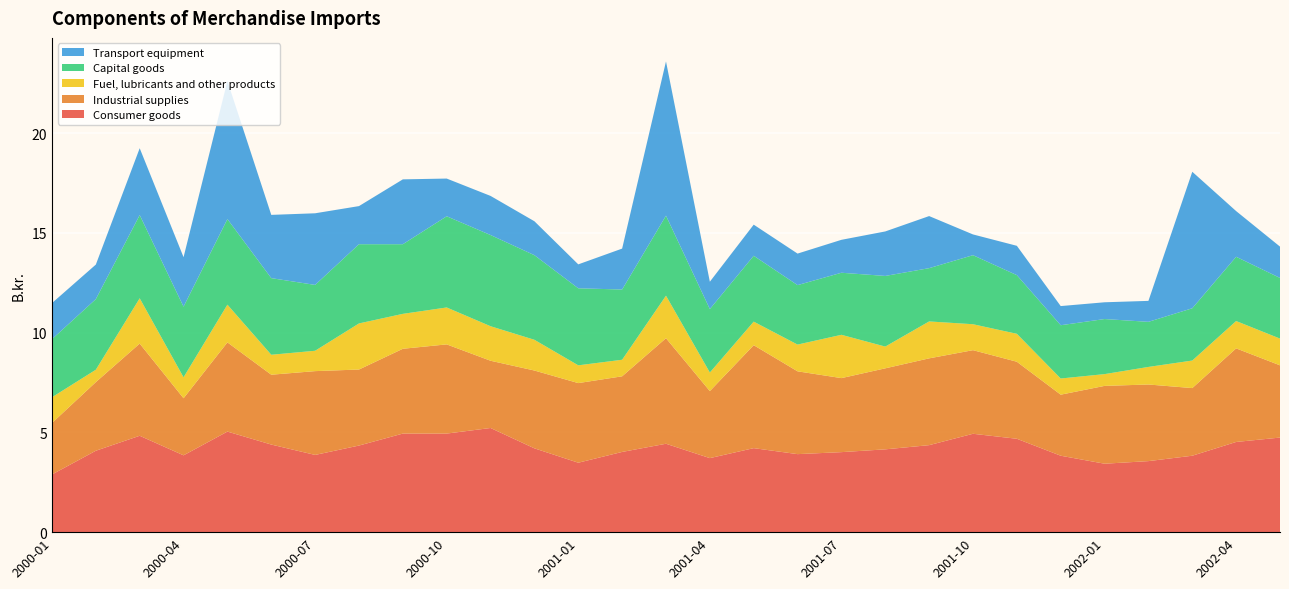

Reading left to right, list all the values displayed in this chart.

Consumer goods: 2000-01=2.9	2000-02=4.1	2000-03=4.8	2000-04=3.9	2000-05=5.0	2000-06=4.4	2000-07=3.9	2000-08=4.3	2000-09=4.9	2000-10=4.9	2000-11=5.2	2000-12=4.2	2001-01=3.5	2001-02=4.0	2001-03=4.4	2001-04=3.7	2001-05=4.2	2001-06=3.9	2001-07=4.0	2001-08=4.2	2001-09=4.4	2001-10=4.9	2001-11=4.7	2001-12=3.8	2002-01=3.4	2002-02=3.6	2002-03=3.8	2002-04=4.5	2002-05=4.7
Industrial supplies: 2000-01=2.6	2000-02=3.4	2000-03=4.6	2000-04=2.9	2000-05=4.5	2000-06=3.5	2000-07=4.2	2000-08=3.8	2000-09=4.2	2000-10=4.5	2000-11=3.4	2000-12=3.9	2001-01=4.0	2001-02=3.8	2001-03=5.3	2001-04=3.4	2001-05=5.2	2001-06=4.2	2001-07=3.7	2001-08=4.1	2001-09=4.3	2001-10=4.2	2001-11=3.9	2001-12=3.1	2002-01=3.9	2002-02=3.8	2002-03=3.4	2002-04=4.7	2002-05=3.6
Fuel, lubricants and other products: 2000-01=1.3	2000-02=0.6	2000-03=2.3	2000-04=1.1	2000-05=1.9	2000-06=1.0	2000-07=1.0	2000-08=2.3	2000-09=1.8	2000-10=1.9	2000-11=1.7	2000-12=1.5	2001-01=0.9	2001-02=0.8	2001-03=2.1	2001-04=0.9	2001-05=1.2	2001-06=1.3	2001-07=2.2	2001-08=1.1	2001-09=1.9	2001-10=1.3	2001-11=1.4	2001-12=0.8	2002-01=0.6	2002-02=0.9	2002-03=1.4	2002-04=1.4	2002-05=1.3
Capital goods: 2000-01=2.9	2000-02=3.5	2000-03=4.2	2000-04=3.5	2000-05=4.3	2000-06=3.8	2000-07=3.3	2000-08=4.0	2000-09=3.5	2000-10=4.6	2000-11=4.6	2000-12=4.2	2001-01=3.9	2001-02=3.5	2001-03=4.0	2001-04=3.2	2001-05=3.3	2001-06=3.0	2001-07=3.1	2001-08=3.5	2001-09=2.7	2001-10=3.5	2001-11=2.9	2001-12=2.7	2002-01=2.8	2002-02=2.3	2002-03=2.6	2002-04=3.2	2002-05=3.0
Transport equipment: 2000-01=1.8	2000-02=1.7	2000-03=3.4	2000-04=2.5	2000-05=6.9	2000-06=3.2	2000-07=3.6	2000-08=1.9	2000-09=3.2	2000-10=1.9	2000-11=2.0	2000-12=1.7	2001-01=1.2	2001-02=2.0	2001-03=7.7	2001-04=1.4	2001-05=1.6	2001-06=1.6	2001-07=1.6	2001-08=2.2	2001-09=2.6	2001-10=1.0	2001-11=1.5	2001-12=1.0	2002-01=0.8	2002-02=1.1	2002-03=6.8	2002-04=2.3	2002-05=1.6